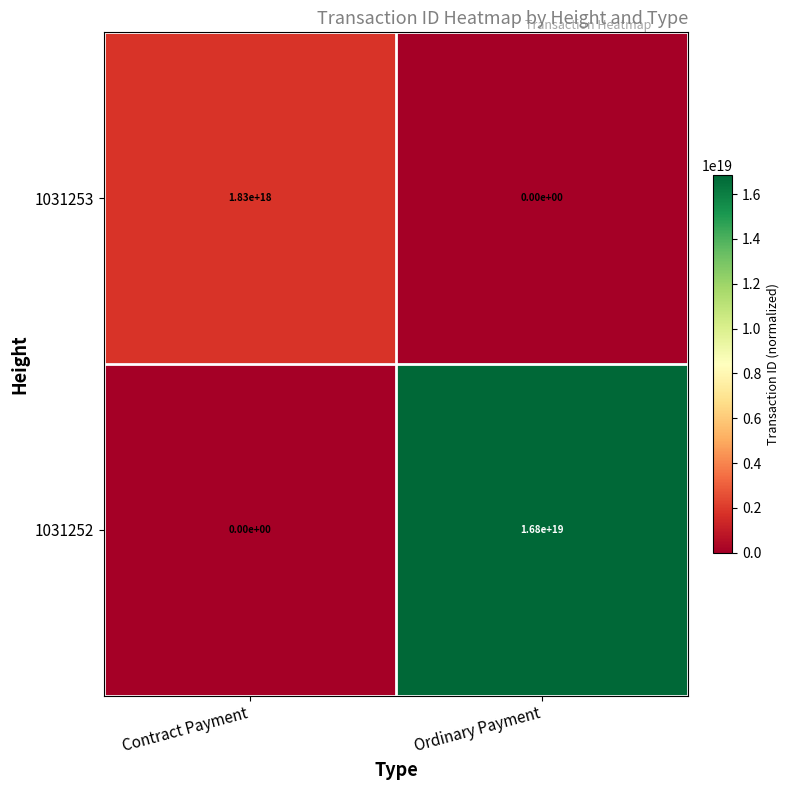

Which series has the largest total across all categories?

1031252